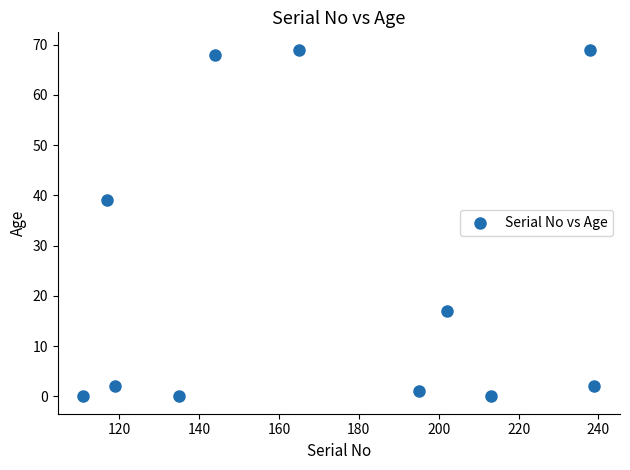

What Y value in the scatter plot is closest to 34?

39